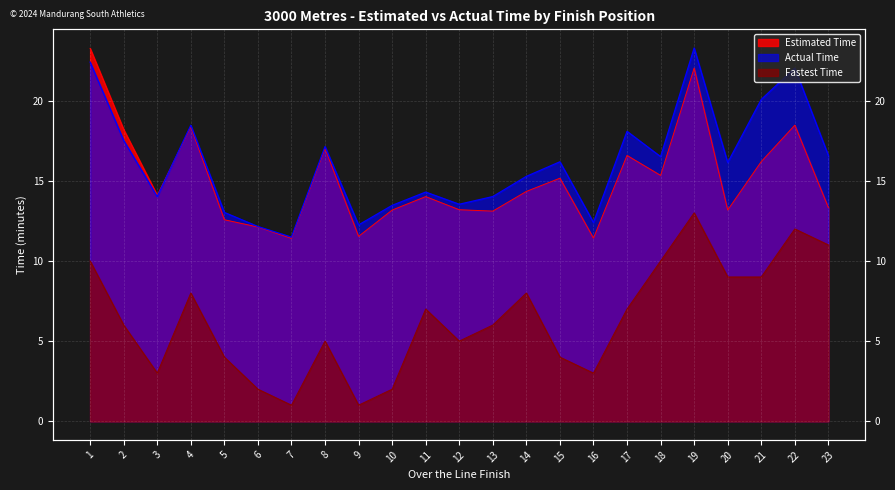

List the series in order of their peak value, lowest first.

Fastest Time, Estimated Time, Actual Time